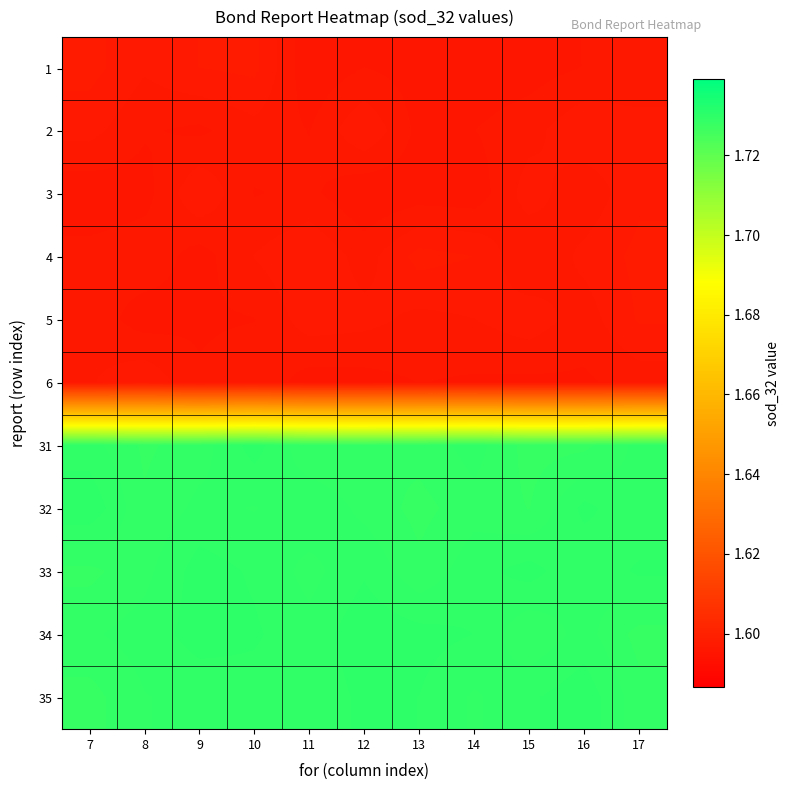

At how many categories does at least one series exceed 1?

11